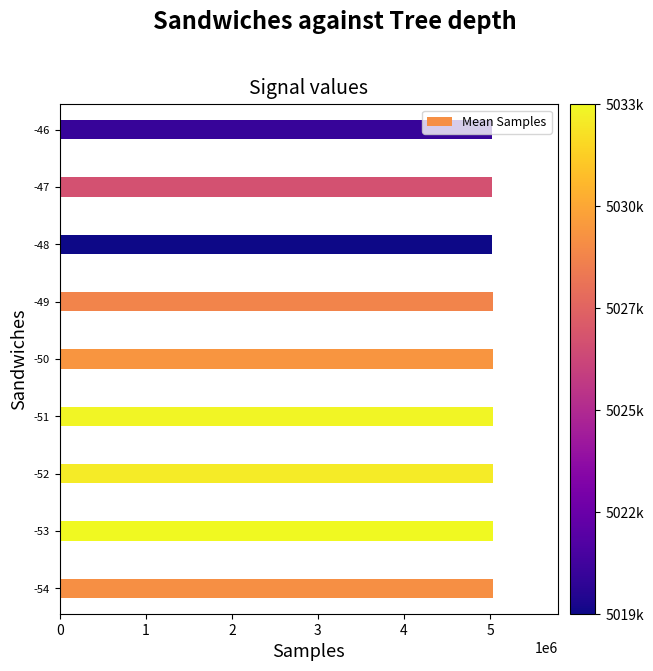

How many distinct data groups are displayed?

1